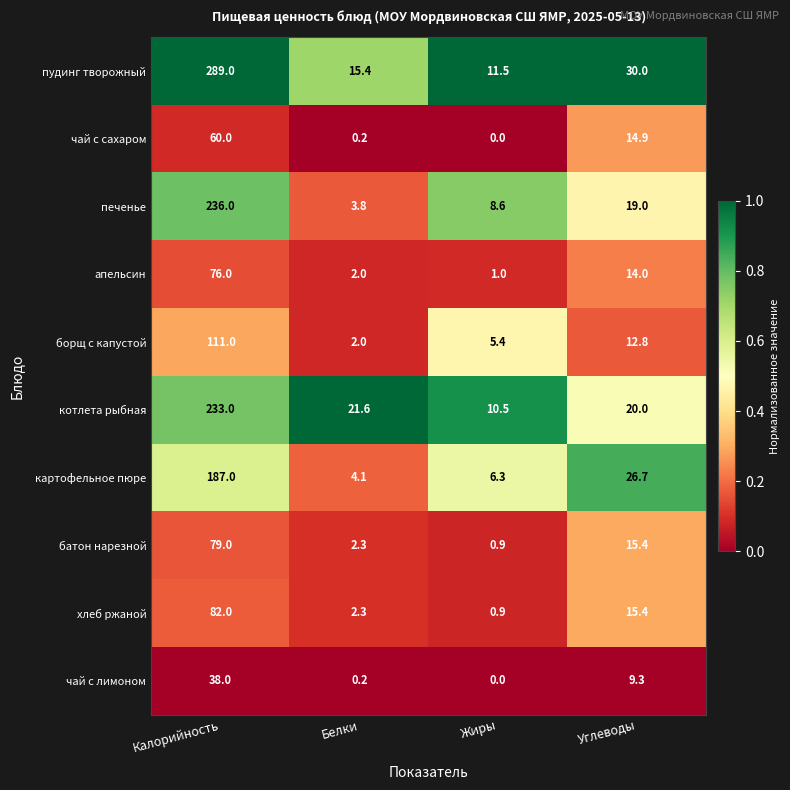

At how many categories does at least one series exceed 0?

4